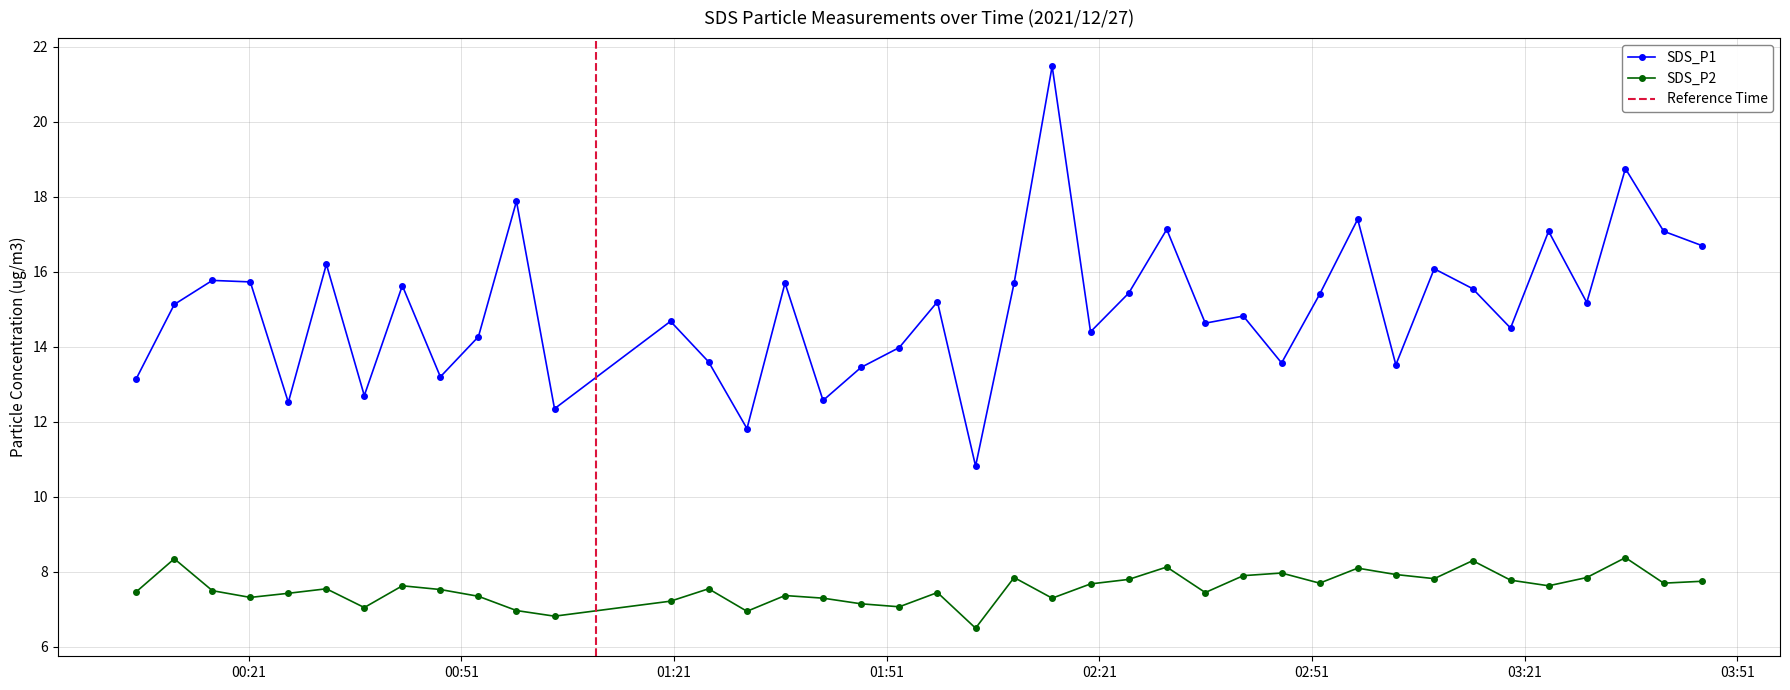

At which category does SDS_P2 reach its first local peak?

2021/12/27 00:10:30